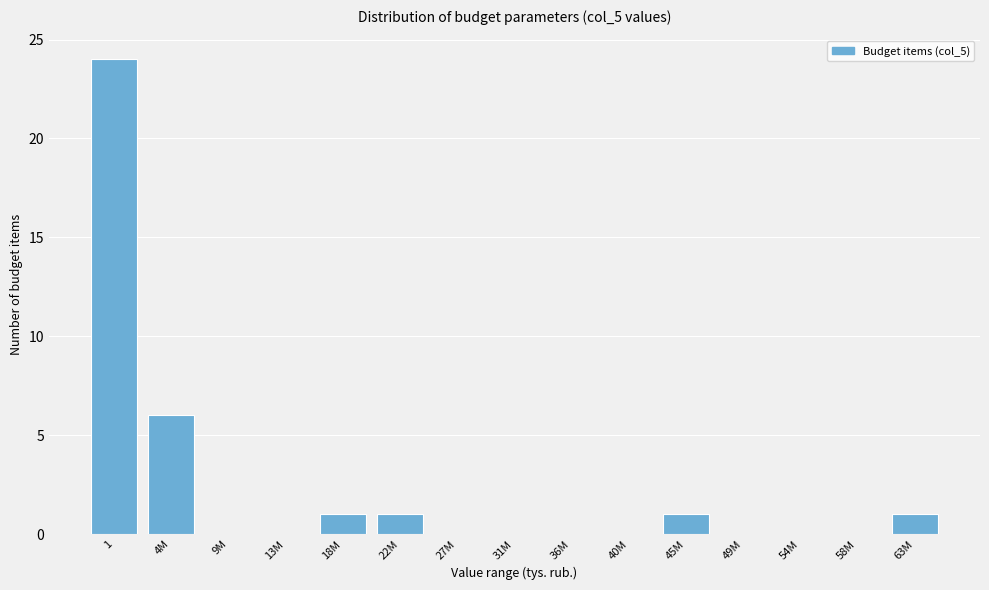

Reading left to right, transcribe all the data shown in this chart.

1=24	4M=6	9M=0	13M=0	18M=1	22M=1	27M=0	31M=0	36M=0	40M=0	45M=1	49M=0	54M=0	58M=0	63M=1